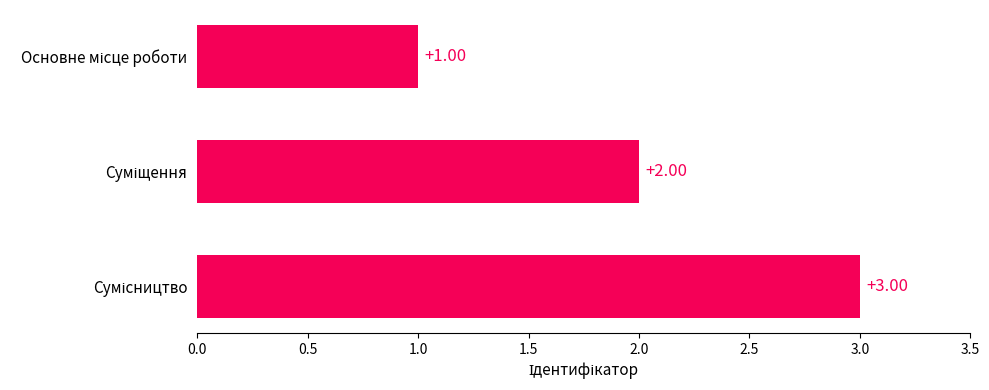

What is the sum of all values?

6